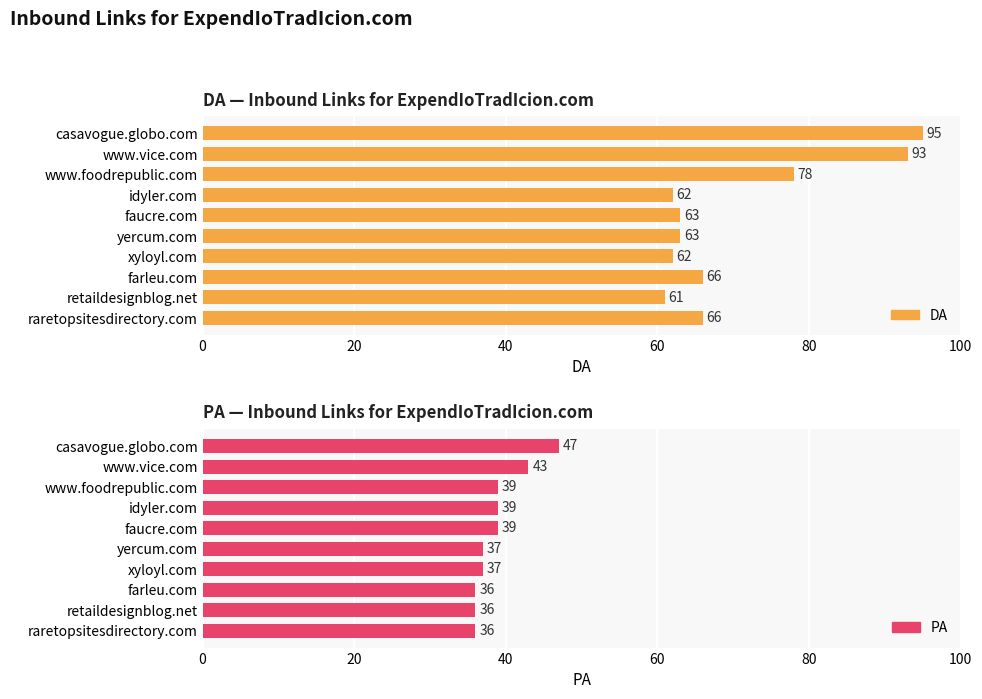

The value of PA at raretopsitesdirectory.com is 58. True or false?

False